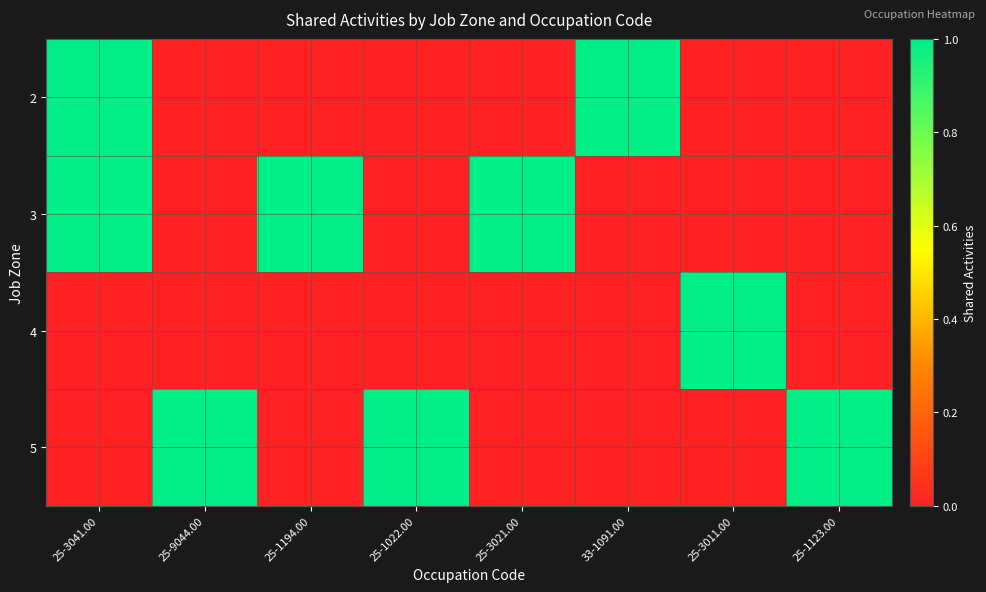

List the series in order of their peak value, lowest first.

2, 3, 4, 5